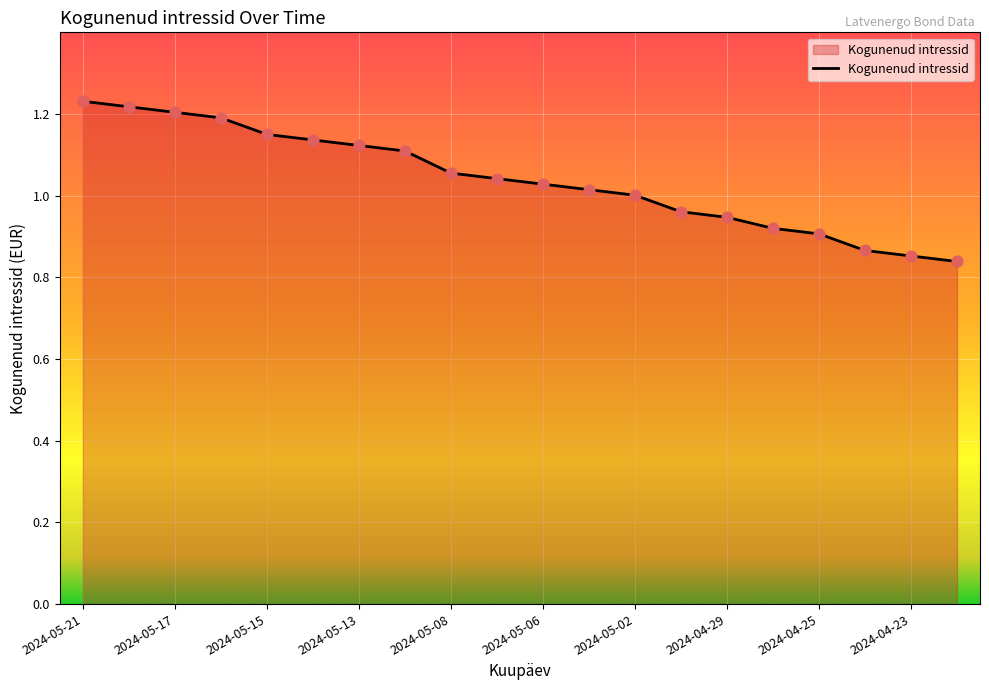

Is this an area chart (filled region under the line)?

Yes